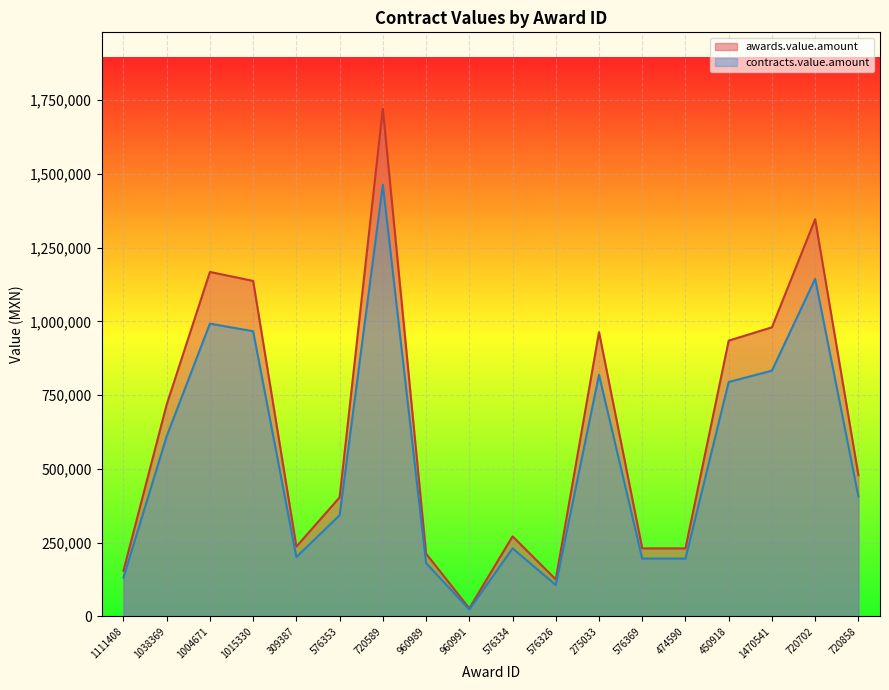

Which series has the largest total across all categories?

awards.value.amount